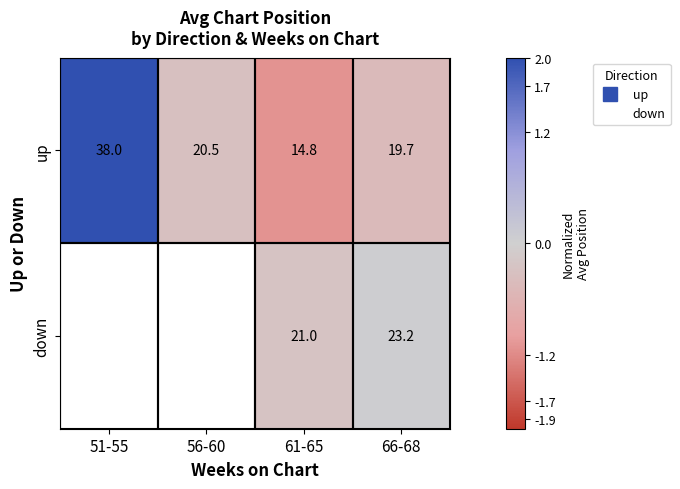

What is the difference between the highest and lowest values at 61-65?

0.9